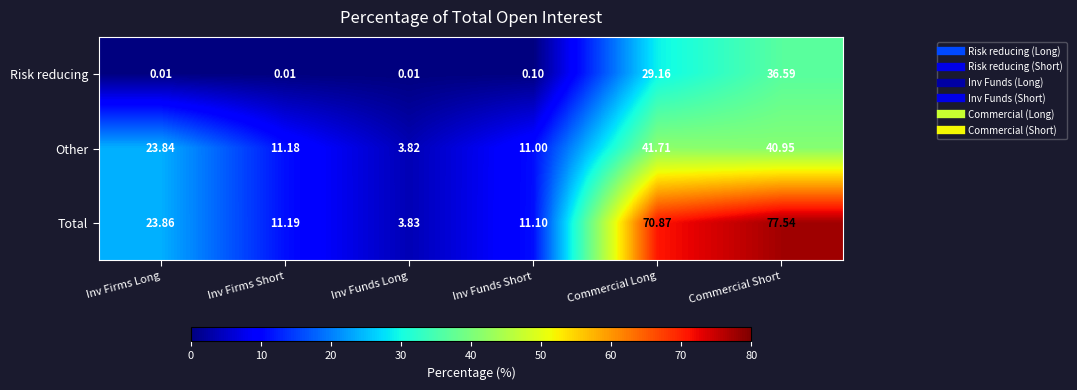

What is the total value across all series at Commercial Short?

155.1